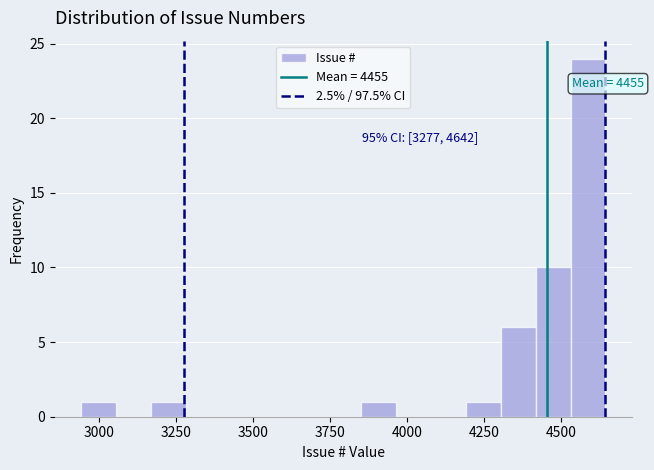

Read against the x-axis, roughly where is the centre of the tallest bar?

4600